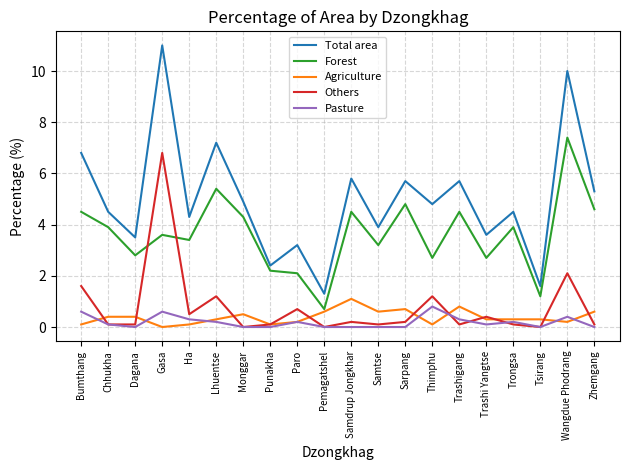

What is the maximum value for Forest?

7.4